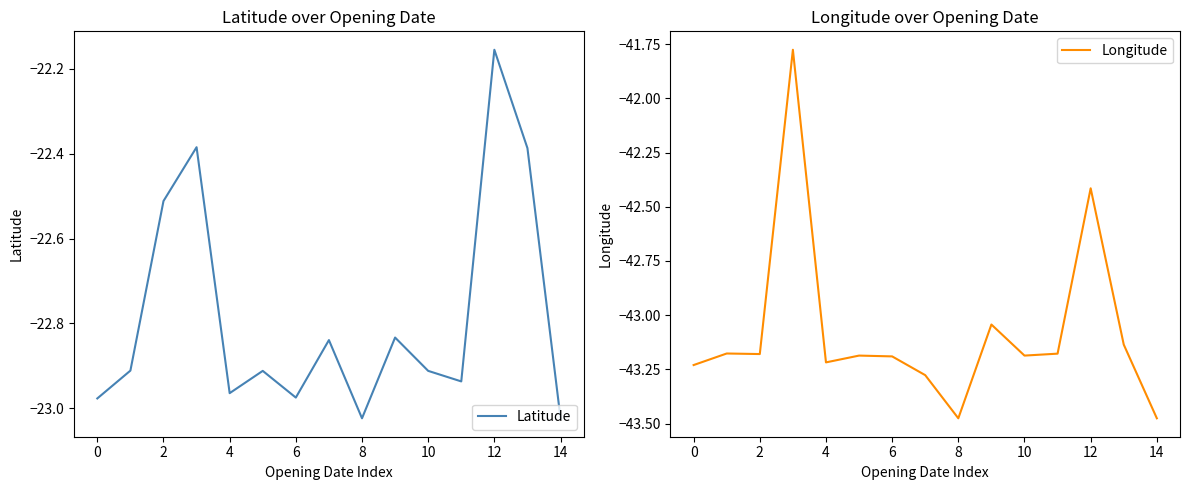

What is the average value of the Longitude series?

-43.1